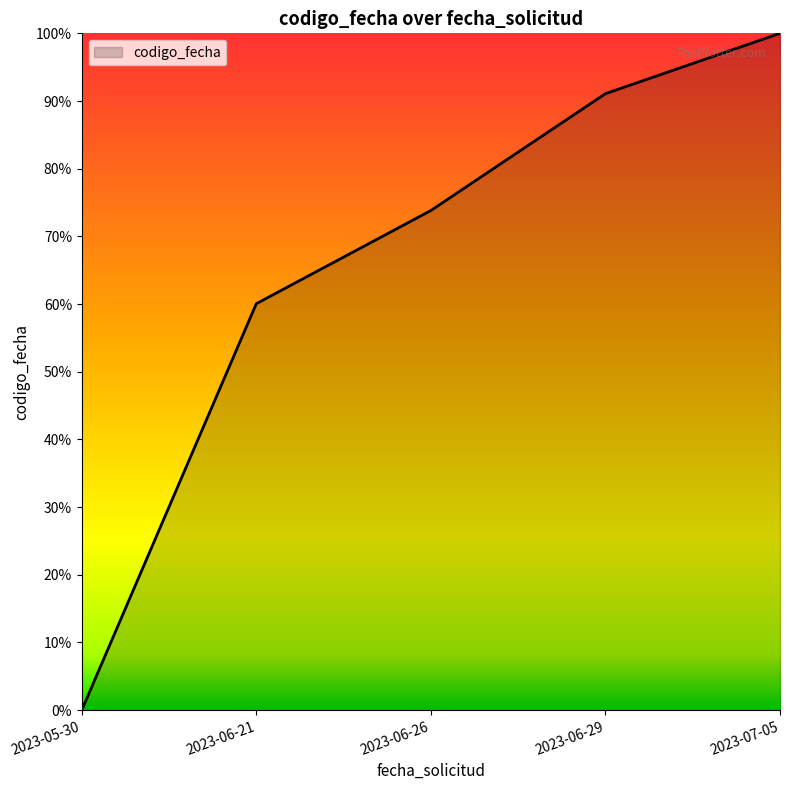

Reading right to left, extract all data points from this chart.

2023-07-05=1.0	2023-06-29=0.9	2023-06-26=0.7	2023-06-21=0.6	2023-05-30=0.0